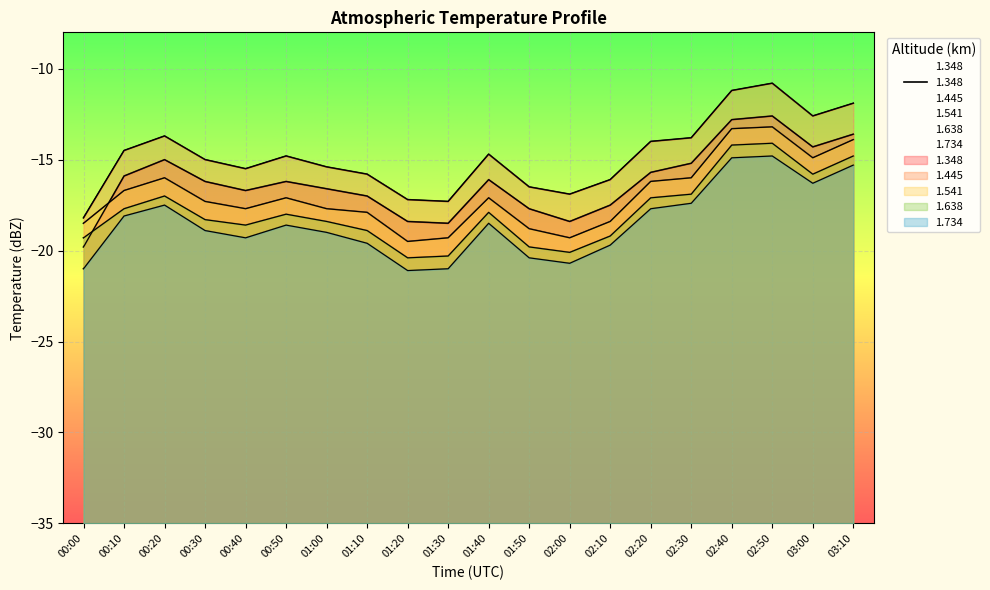

What is the spread (max minus min) of values at 01:00?

3.6